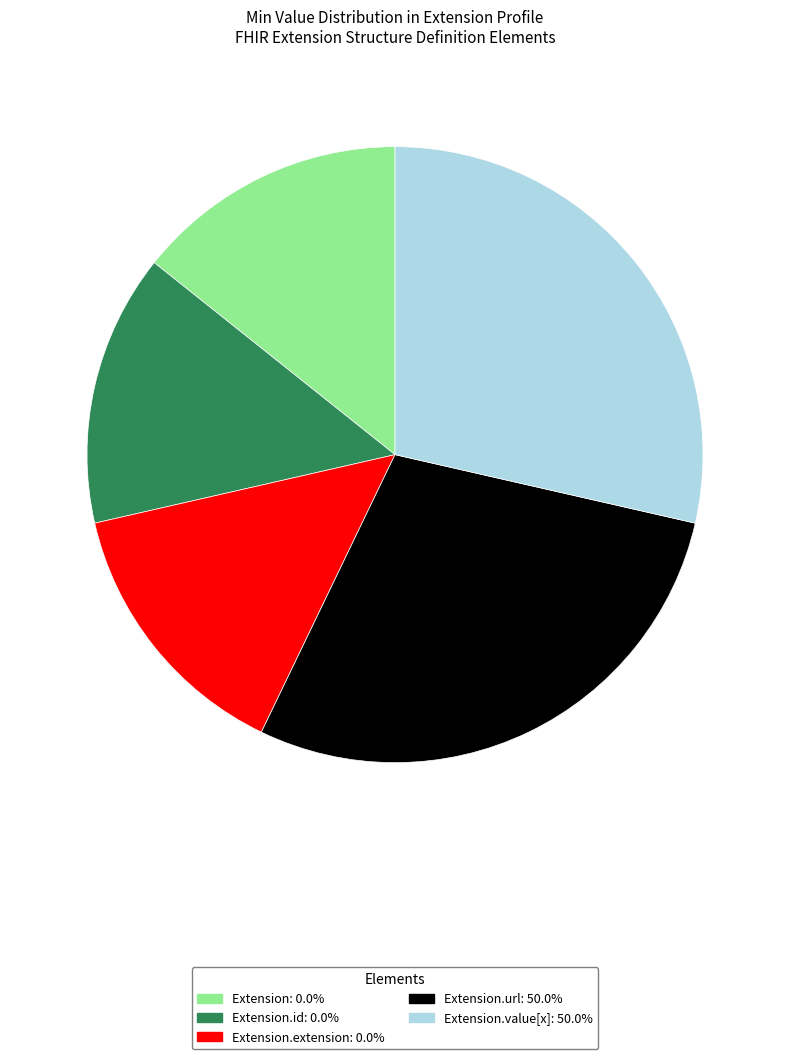

Is there a majority slice in this chart?

No